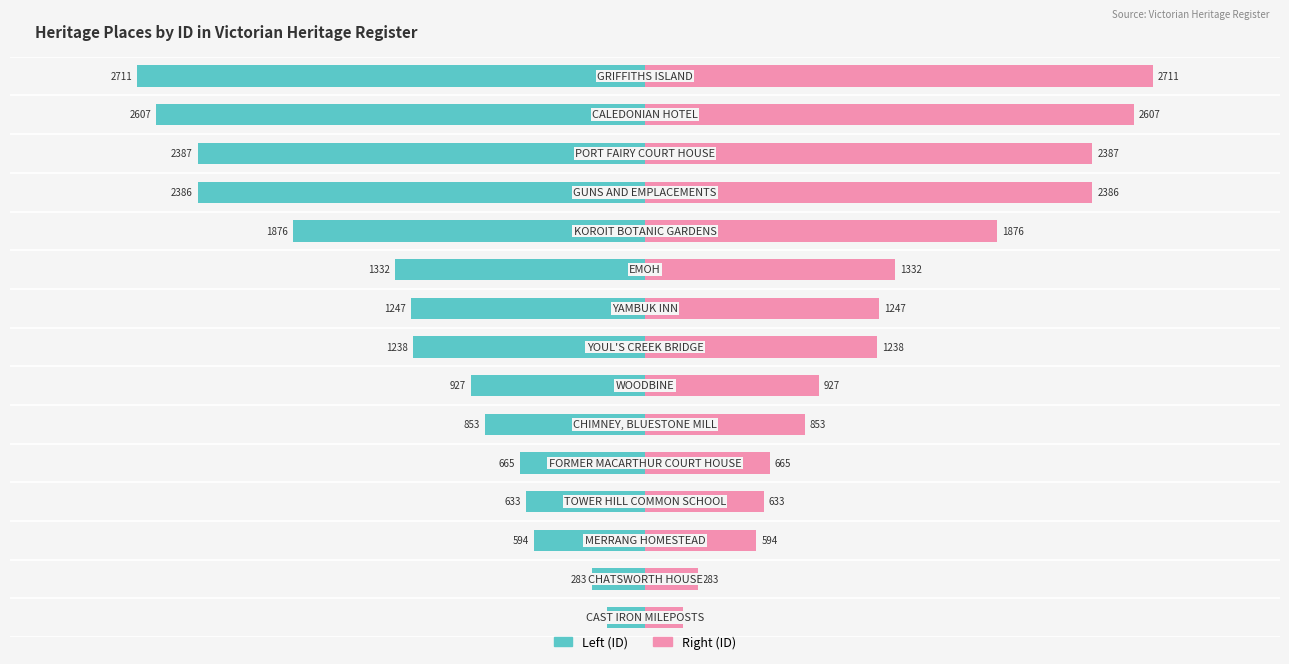

The value of Left (ID) at 8 is -1838. True or false?

False